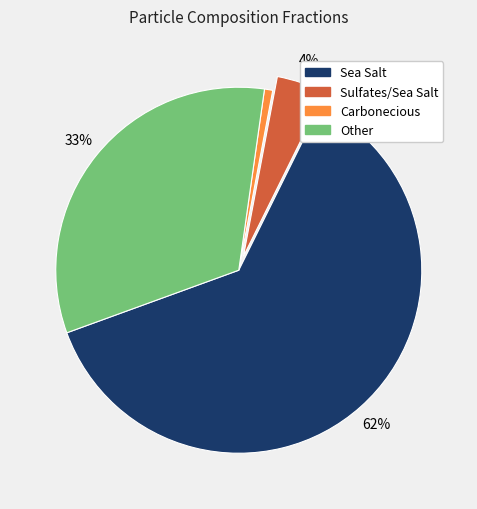

To the nearest percent, what is the average slice percentage?

25%